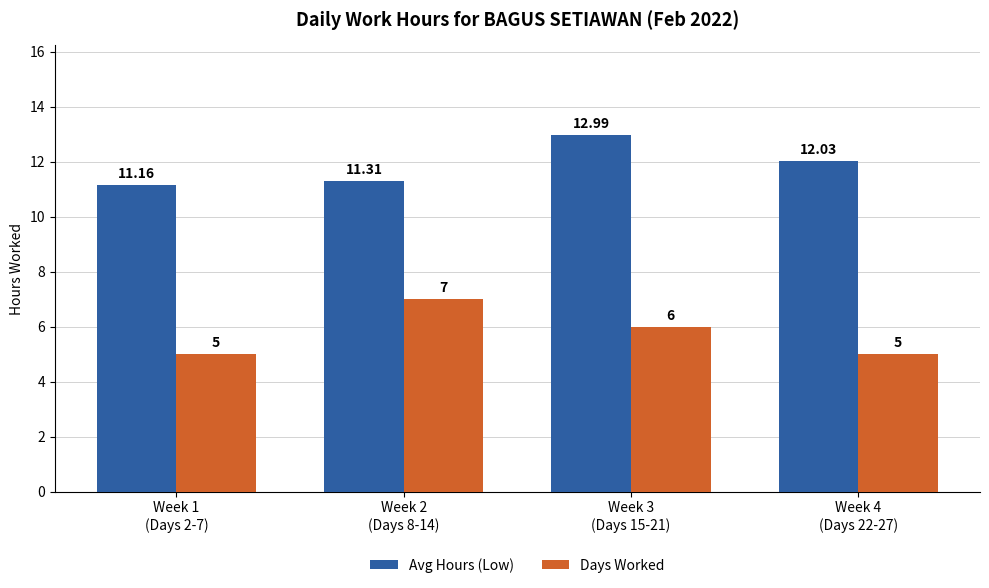

The Days Worked series shows 11.6 at Week 2
(Days 8-14). True or false?

False